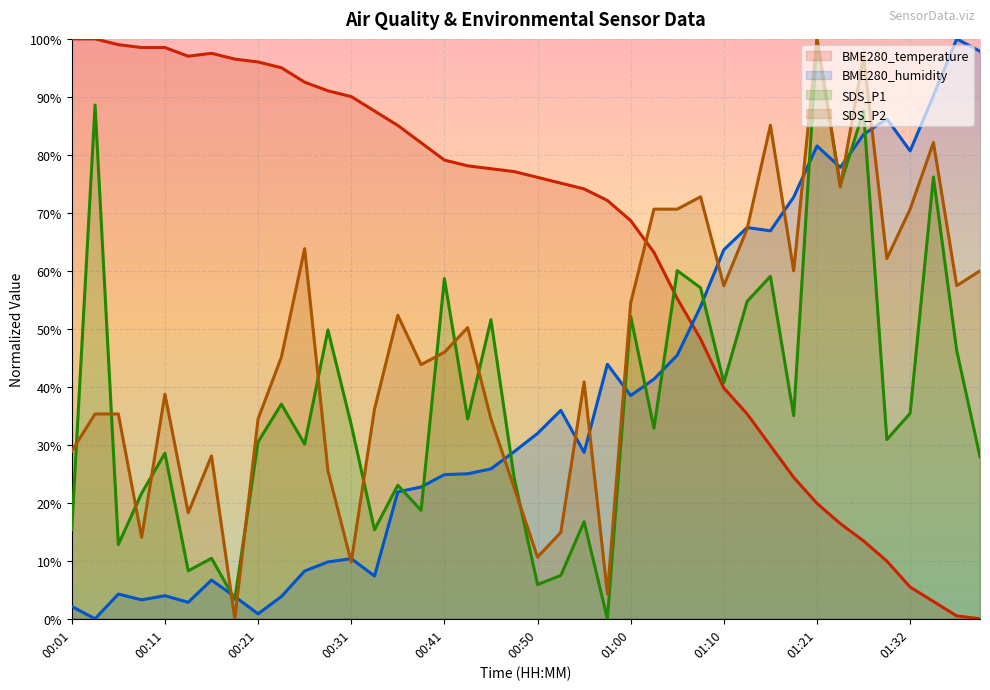

How many interior local peaks does the BME280_temperature series have?

1